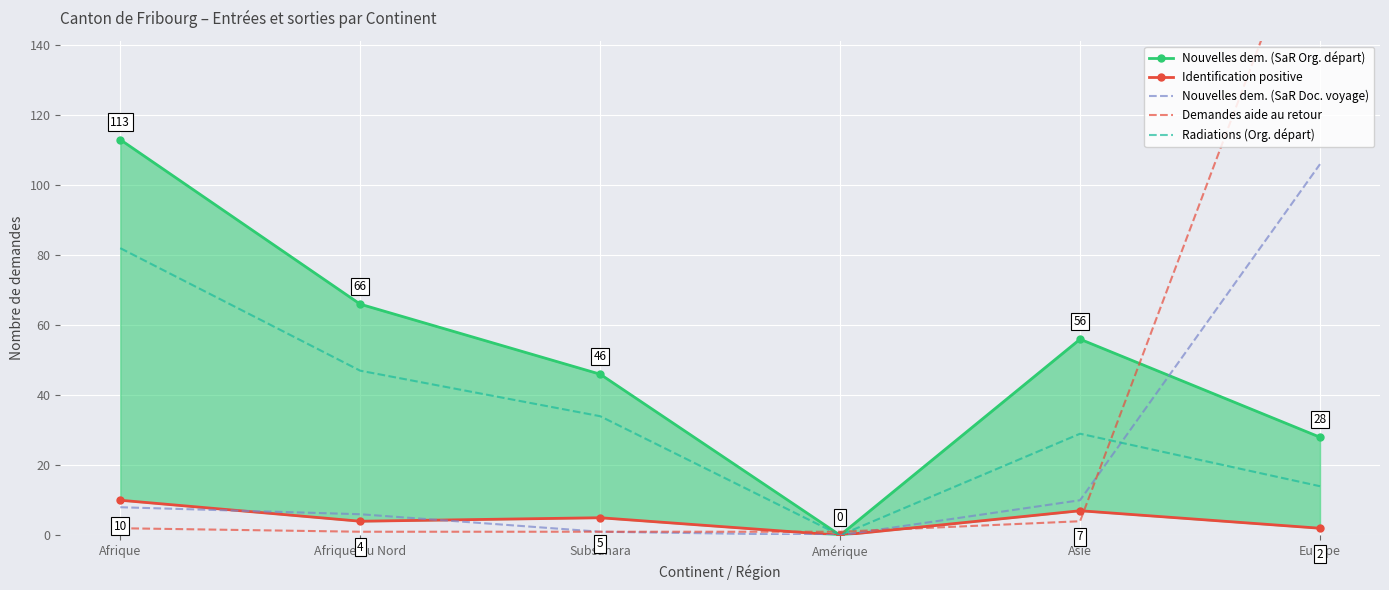

How many values in the Identification positive series exceed 5?

2